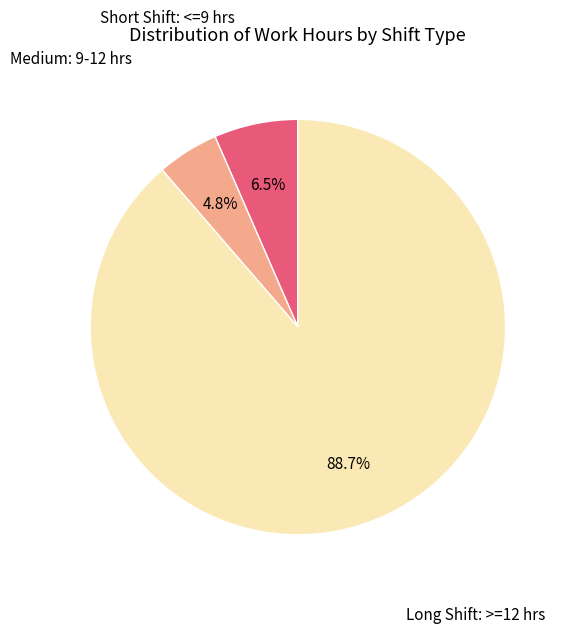

How many segments does this pie chart have?

3